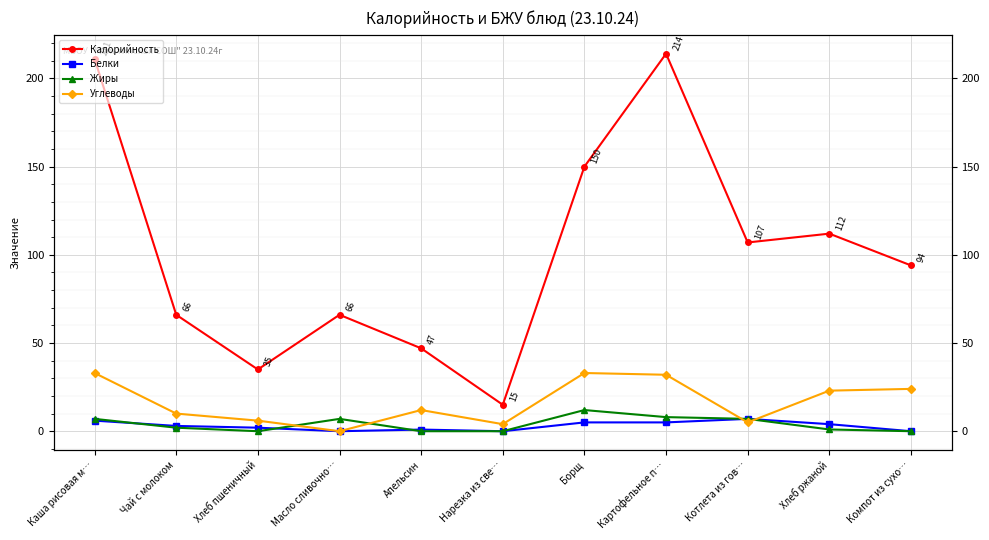

Reading right to left, extract all data points from this chart.

Калорийность: Компот из сухо…=94.0	Хлеб ржаной=112.0	Котлета из гов…=107.0	Картофельное п…=214.0	Борщ=150.0	Нарезка из све…=15.0	Апельсин=47.0	Масло сливочно…=66.0	Хлеб пшеничный=35.0	Чай с молоком=66.0	Каша рисовая м…=211.0
Белки: Компот из сухо…=0.0	Хлеб ржаной=4.0	Котлета из гов…=7.0	Картофельное п…=5.0	Борщ=5.0	Нарезка из све…=0.0	Апельсин=0.9	Масло сливочно…=0.0	Хлеб пшеничный=2.0	Чай с молоком=3.0	Каша рисовая м…=6.0
Жиры: Компот из сухо…=0.0	Хлеб ржаной=1.0	Котлета из гов…=7.0	Картофельное п…=8.0	Борщ=12.0	Нарезка из све…=0.0	Апельсин=0.0	Масло сливочно…=7.0	Хлеб пшеничный=0.0	Чай с молоком=2.0	Каша рисовая м…=7.0
Углеводы: Компот из сухо…=24.0	Хлеб ржаной=23.0	Котлета из гов…=5.0	Картофельное п…=32.0	Борщ=33.0	Нарезка из све…=4.0	Апельсин=12.0	Масло сливочно…=0.0	Хлеб пшеничный=6.0	Чай с молоком=10.0	Каша рисовая м…=33.0